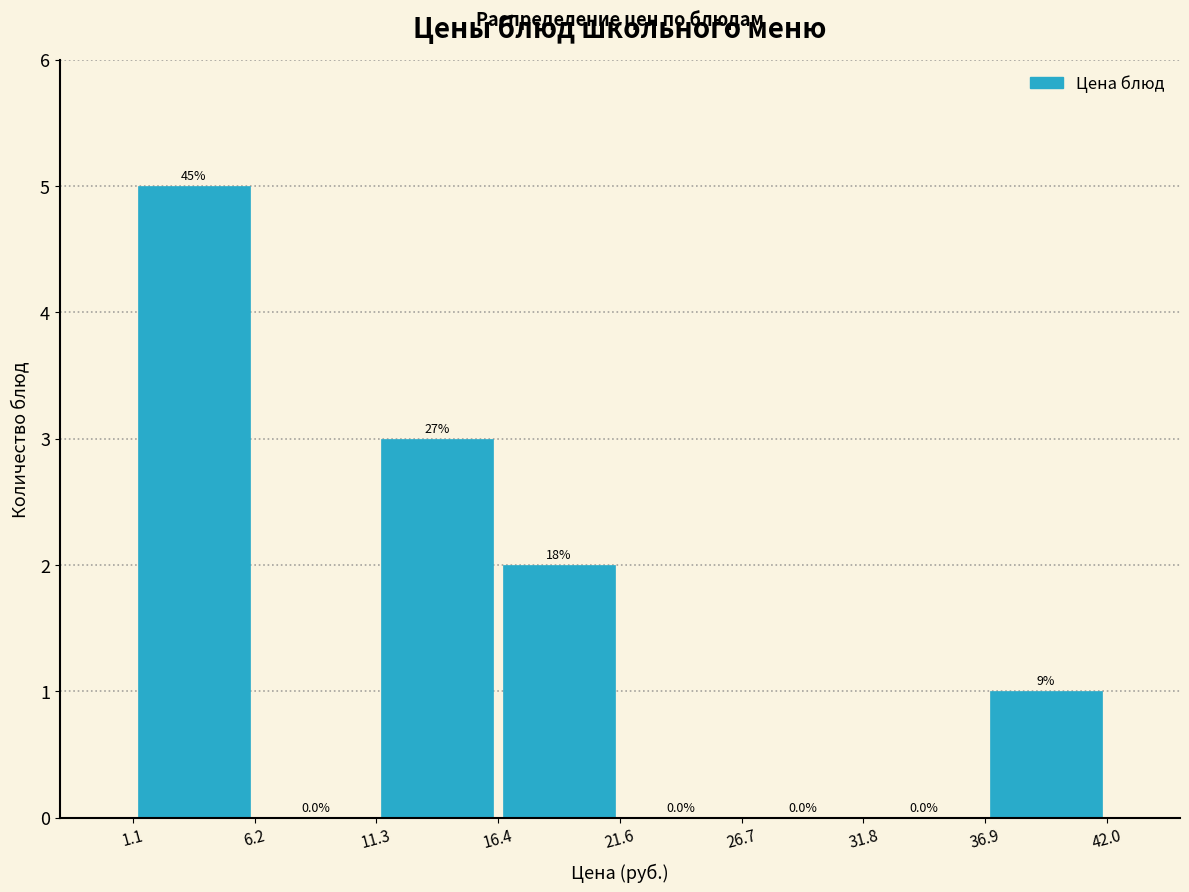

Over which range of the x-axis is the bar tallest?

1.1 to 6.2